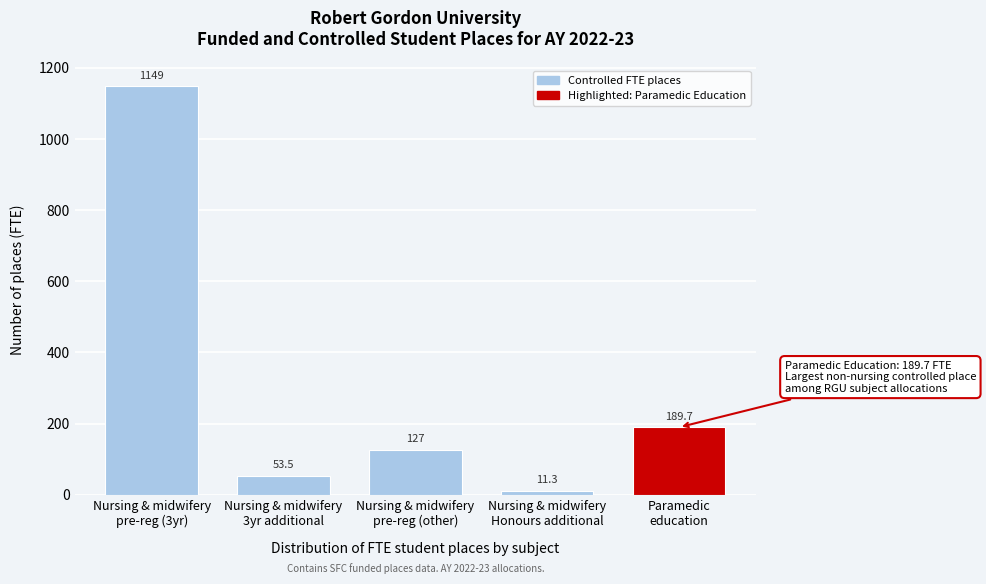

Reading right to left, list all the values displayed in this chart.

189.7	11.3	127.0	53.5	1149.0